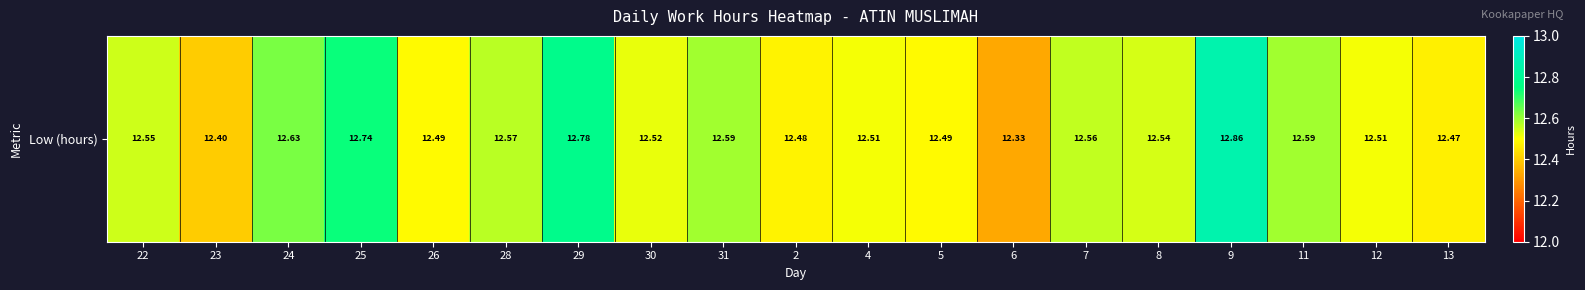

Which label corresponds to the smallest value in the chart?

6